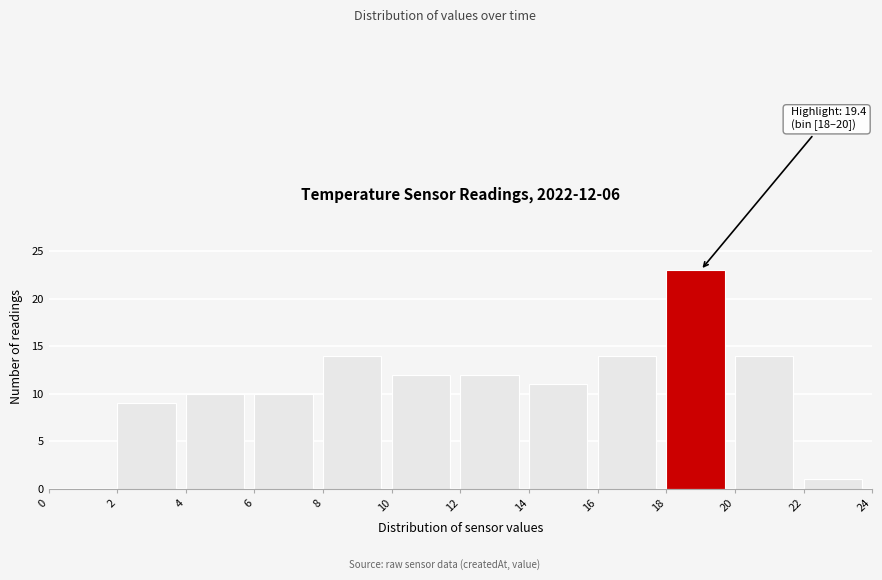

Which range on the x-axis has the tallest bar?

18 to 20